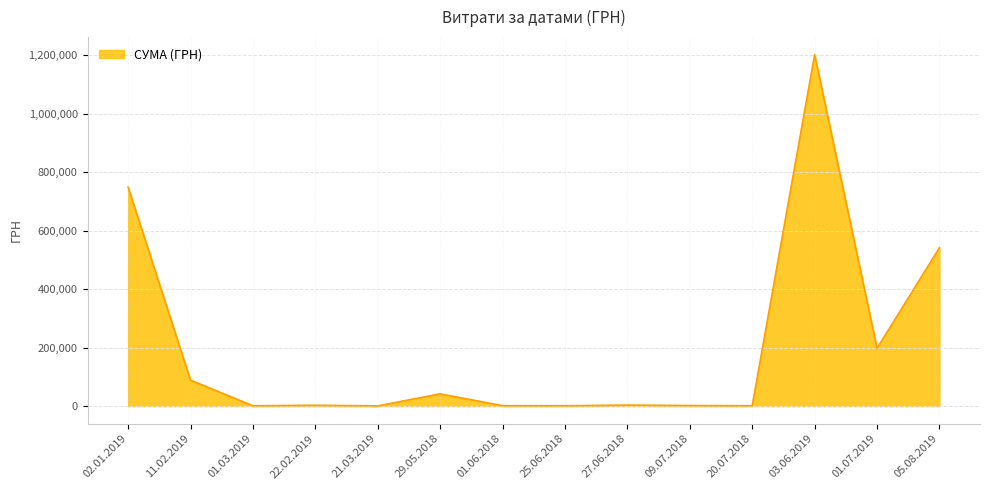

What is the change in value from 03.06.2019 to 01.07.2019?

-1003631.9